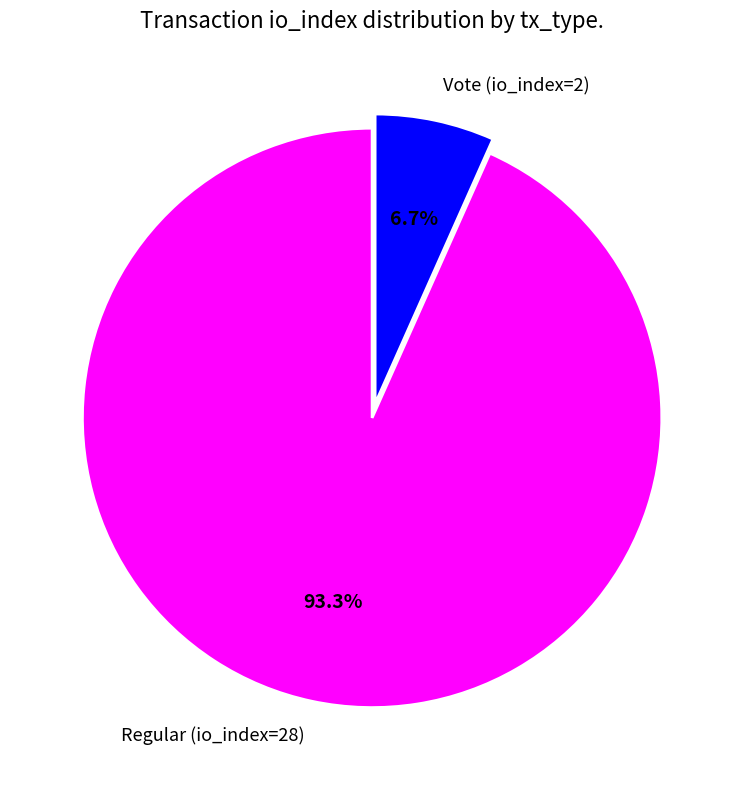

How much of the chart is everything except Vote (io_index=2)?

93.3%